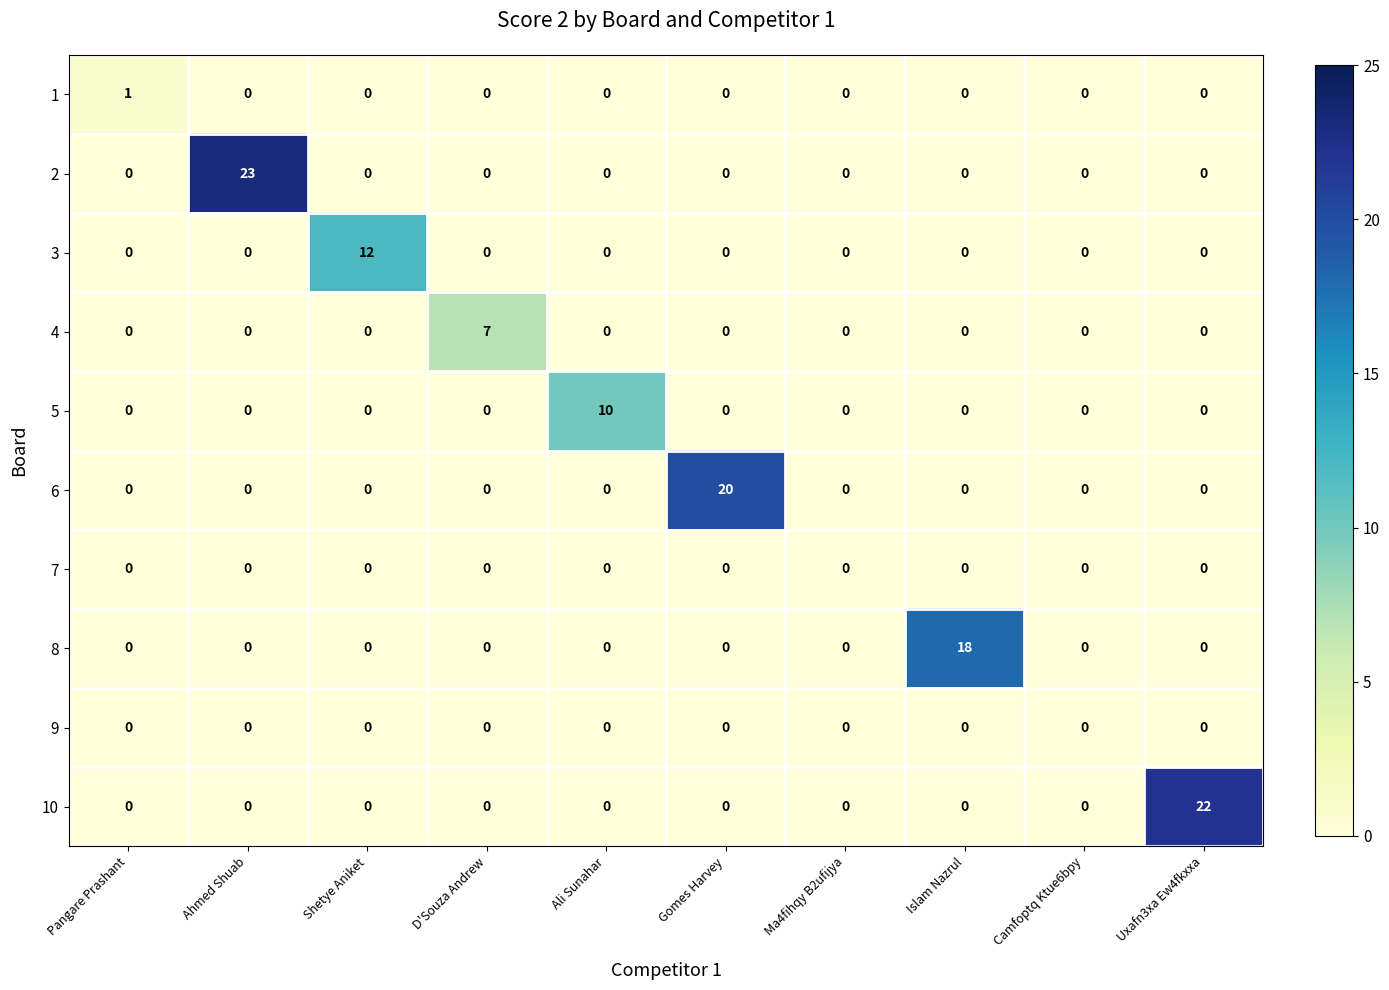

How many 4 values are between 0 and 1?

9